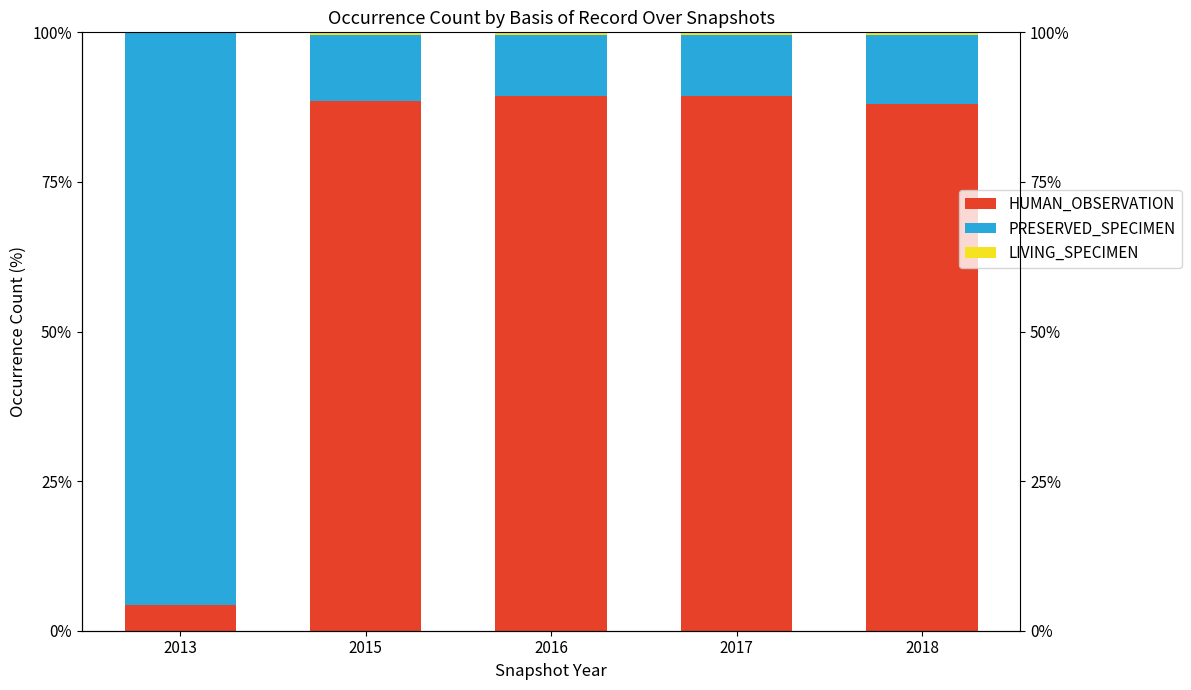

Is it true that LIVING_SPECIMEN equals 0.5 at 2015?

True